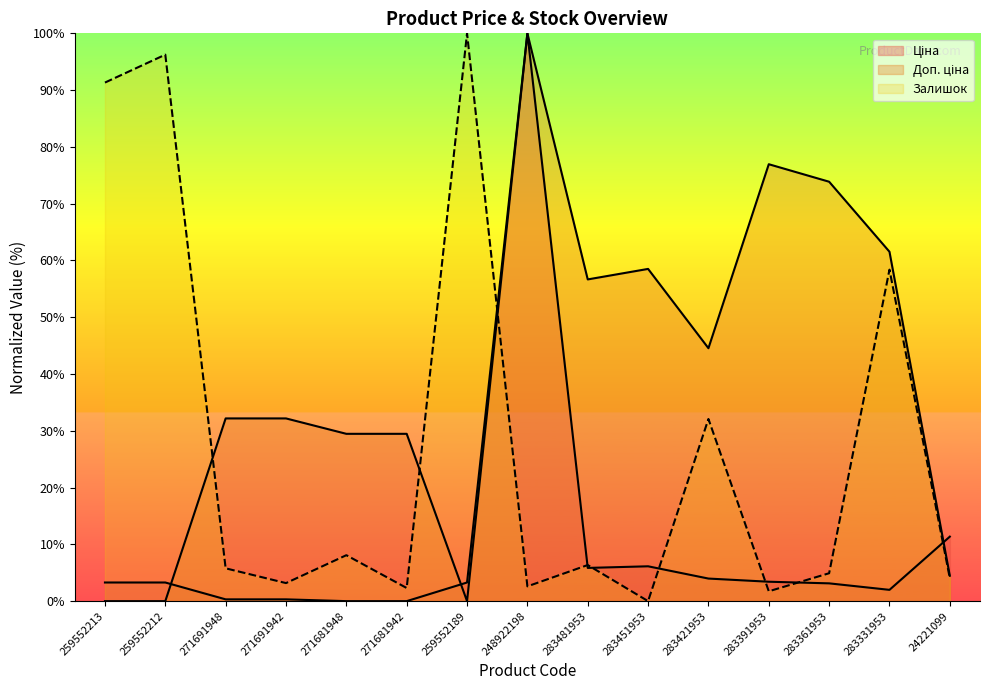

How many lines are shown in the chart?

3